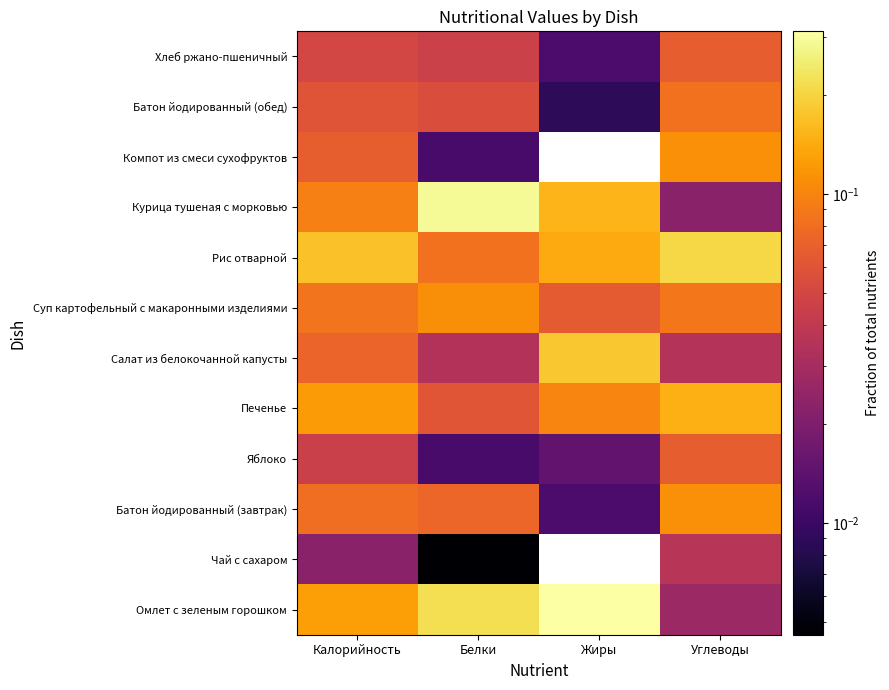

Reading left to right, what are all the values shown in this chart?

Омлет с зеленым горошком: Калорийность=0.1	Белки=0.2	Жиры=0.3	Углеводы=0.0
Чай с сахаром: Калорийность=0.0	Белки=0.0	Жиры=0.0	Углеводы=0.0
Батон йодированный (завтрак): Калорийность=0.1	Белки=0.1	Жиры=0.0	Углеводы=0.1
Яблоко: Калорийность=0.0	Белки=0.0	Жиры=0.0	Углеводы=0.1
Печенье: Калорийность=0.1	Белки=0.1	Жиры=0.1	Углеводы=0.1
Салат из белокочанной капусты: Калорийность=0.1	Белки=0.0	Жиры=0.2	Углеводы=0.0
Суп картофельный с макаронными изделиями: Калорийность=0.1	Белки=0.1	Жиры=0.1	Углеводы=0.1
Рис отварной: Калорийность=0.2	Белки=0.1	Жиры=0.1	Углеводы=0.2
Курица тушеная с морковью: Калорийность=0.1	Белки=0.3	Жиры=0.2	Углеводы=0.0
Компот из смеси сухофруктов: Калорийность=0.1	Белки=0.0	Жиры=0.0	Углеводы=0.1
Батон йодированный (обед): Калорийность=0.1	Белки=0.1	Жиры=0.0	Углеводы=0.1
Хлеб ржано-пшеничный: Калорийность=0.0	Белки=0.0	Жиры=0.0	Углеводы=0.1